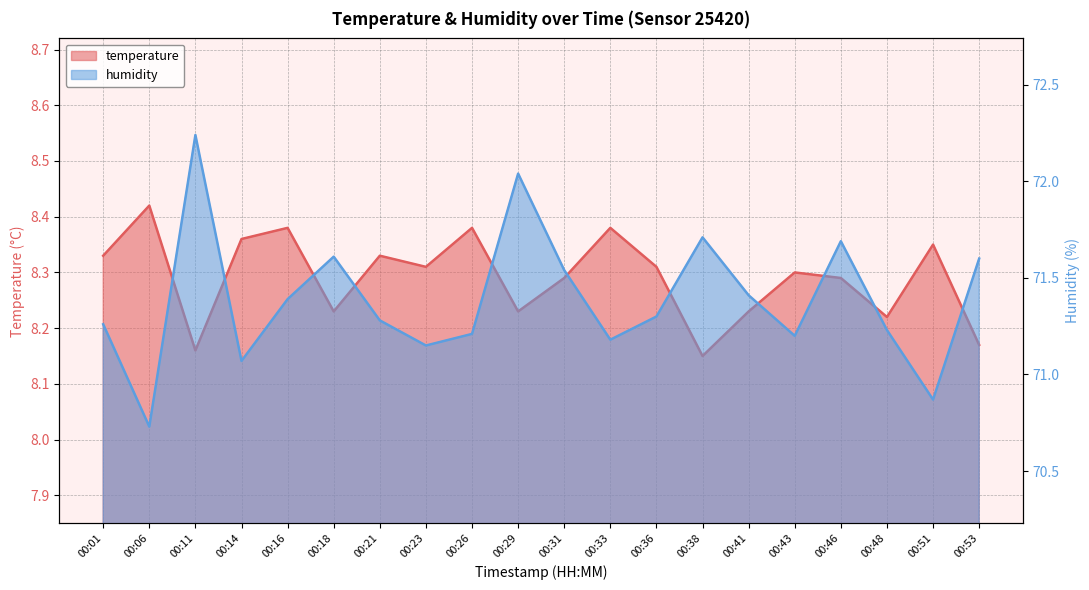

At which category does the chart reach its minimum across all series?

00:38